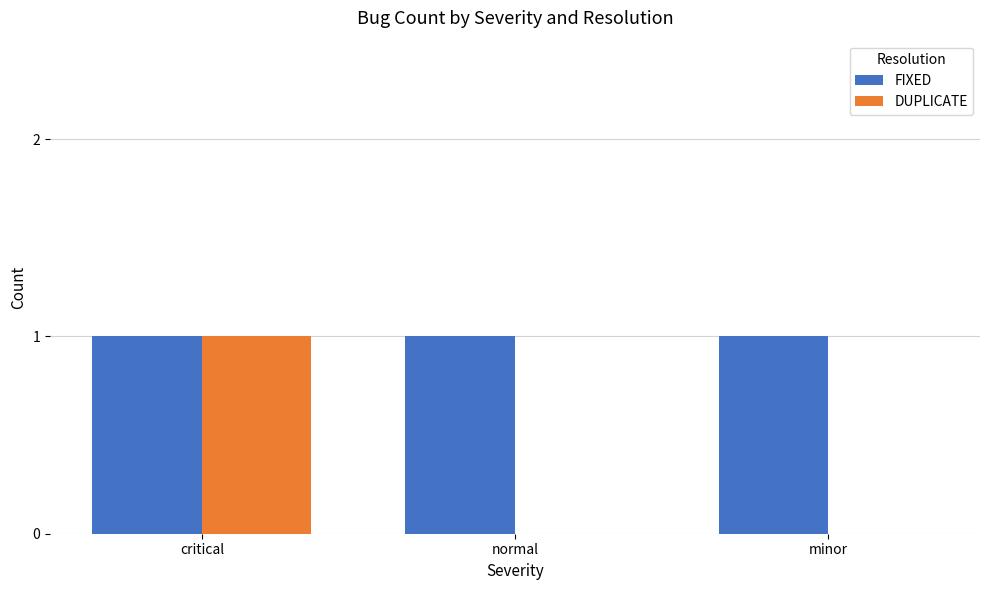

At which category is the sum across all series the highest?

critical